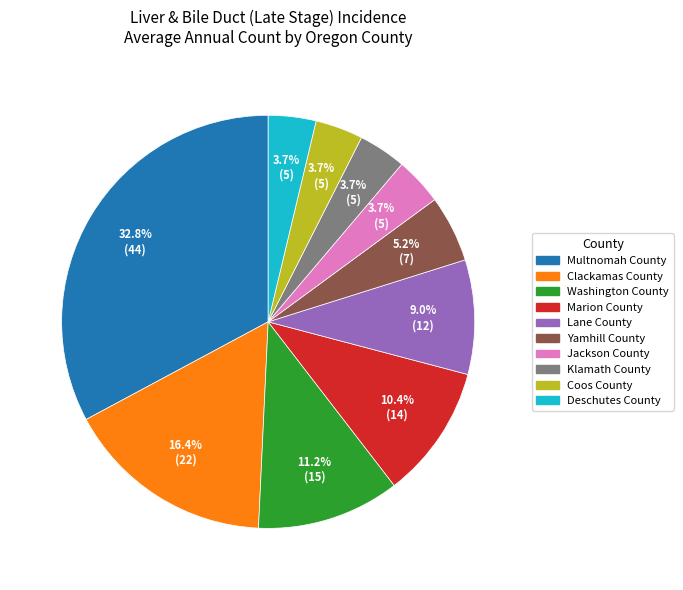

Is it true that Yamhill County is 1% of the pie?

False